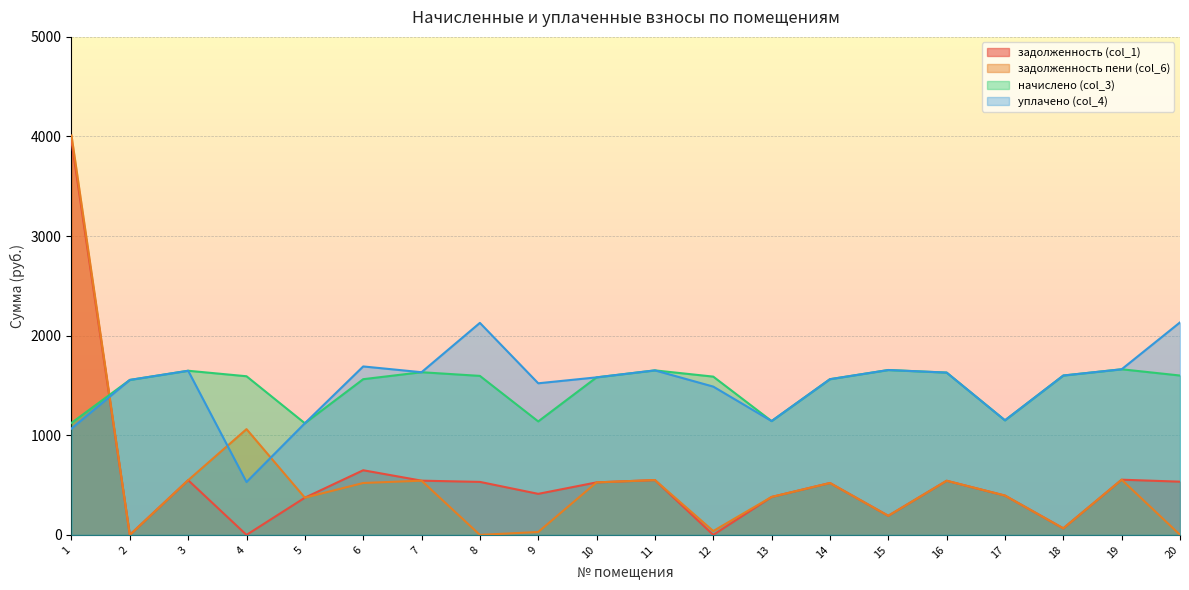

In задолженность пени (col_6), how many points are higher than both neighbors (excluding endpoints)?

6